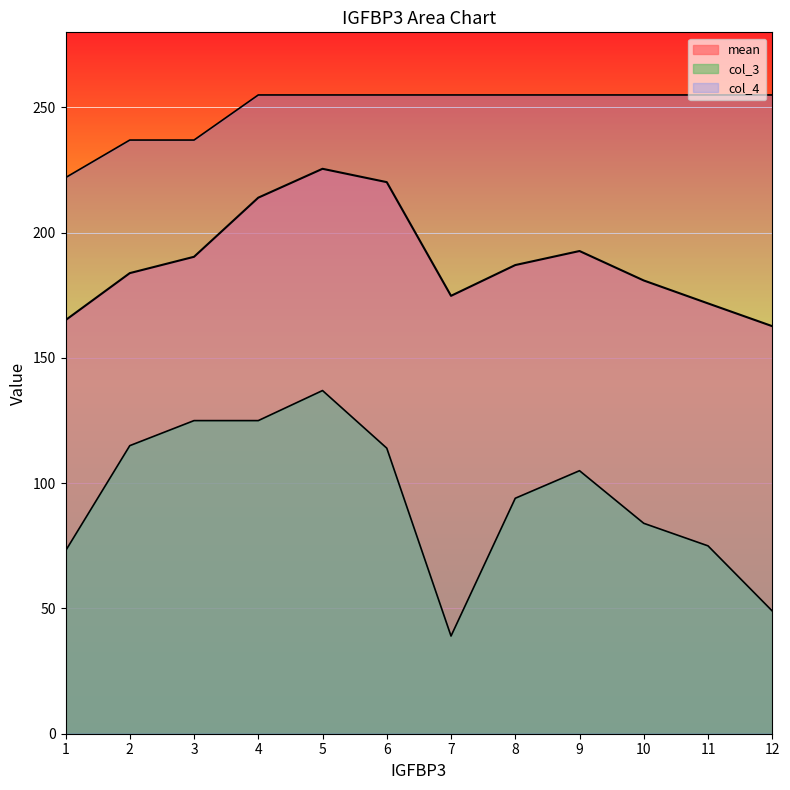

What is the approximate value of col_4 at 8?

255.0